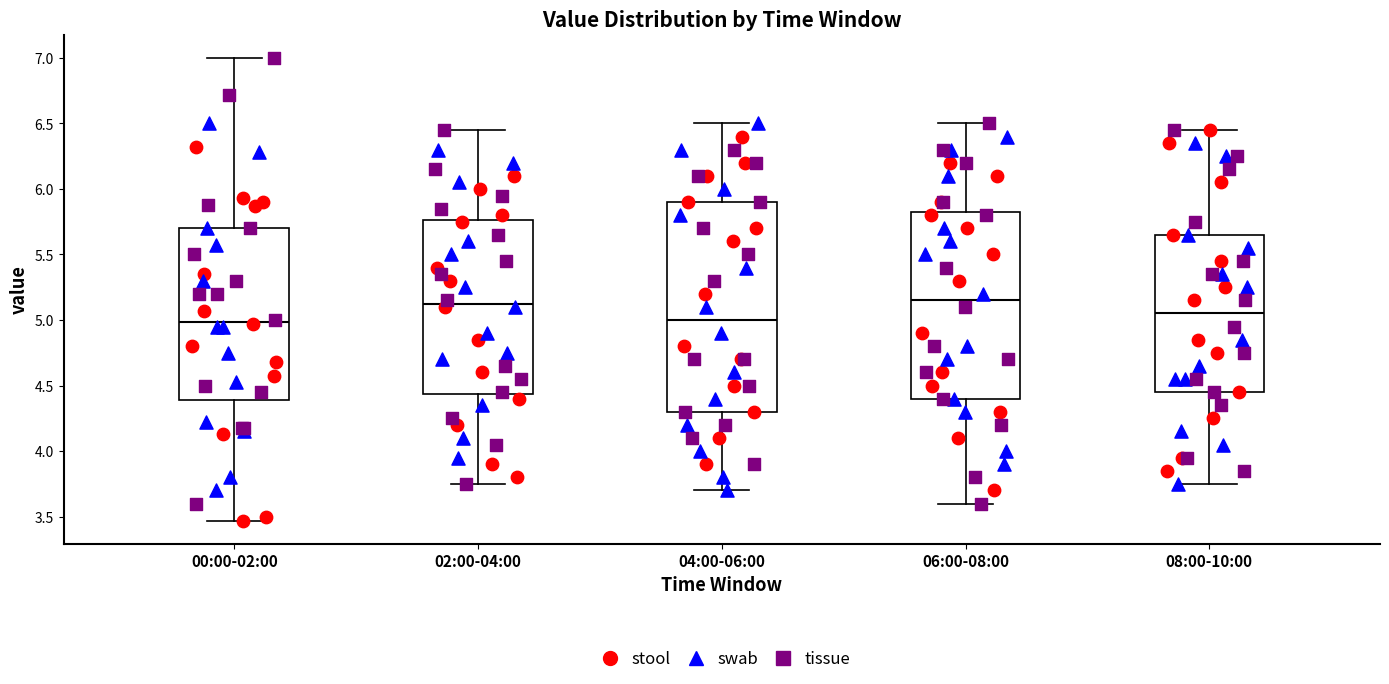

Reading left to right, transcribe this box plot: for each box, give where its median line is, the range the box spans, and where its two whiskers end, as read against the y-axis. The values are not printed on the chart, so give them approximately, as read against the axis.

00:00-02:00: median 5.00, box 4.40 to 5.70, whiskers 3.45 to 7.00
02:00-04:00: median 5.15, box 4.45 to 5.75, whiskers 3.75 to 6.45
04:00-06:00: median 5.00, box 4.30 to 5.90, whiskers 3.70 to 6.50
06:00-08:00: median 5.15, box 4.40 to 5.85, whiskers 3.60 to 6.50
08:00-10:00: median 5.05, box 4.45 to 5.65, whiskers 3.75 to 6.45